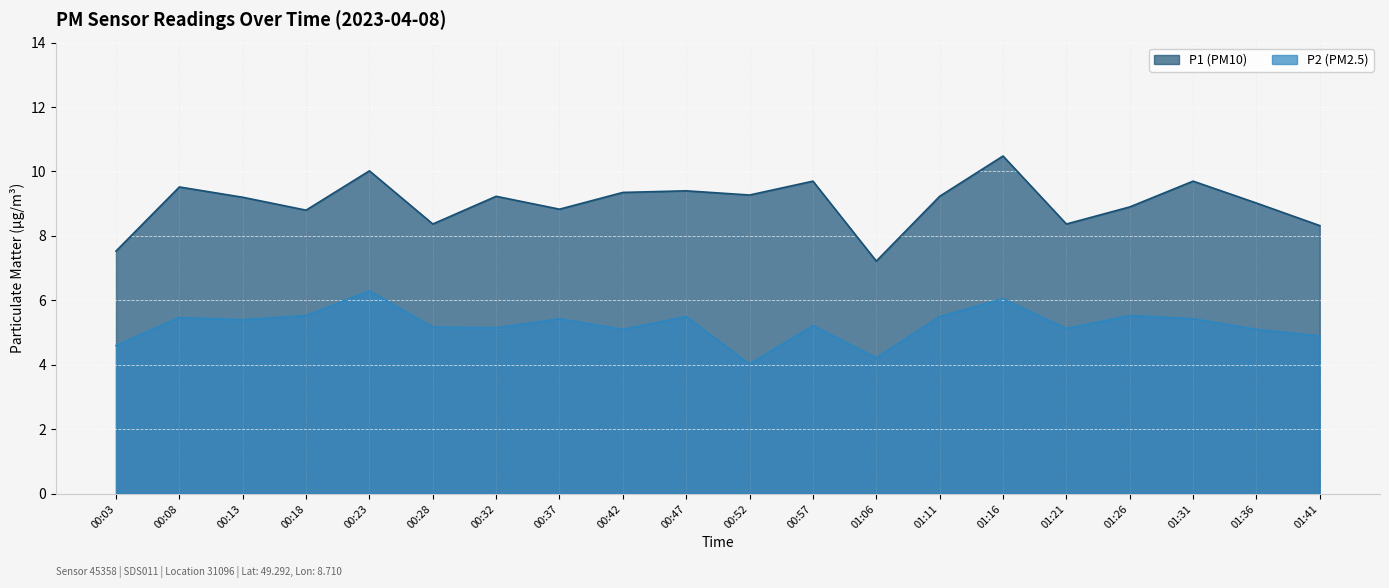

Reading left to right, list all the values displayed in this chart.

P1: 00:03=7.5	00:08=9.5	00:13=9.2	00:18=8.8	00:23=10.0	00:28=8.4	00:32=9.2	00:37=8.8	00:42=9.3	00:47=9.4	00:52=9.3	00:57=9.7	01:06=7.2	01:11=9.2	01:16=10.5	01:21=8.4	01:26=8.9	01:31=9.7	01:36=9.0	01:41=8.3
P2: 00:03=4.6	00:08=5.5	00:13=5.4	00:18=5.5	00:23=6.3	00:28=5.2	00:32=5.2	00:37=5.4	00:42=5.1	00:47=5.5	00:52=4.0	00:57=5.2	01:06=4.2	01:11=5.5	01:16=6.0	01:21=5.1	01:26=5.5	01:31=5.4	01:36=5.1	01:41=4.9